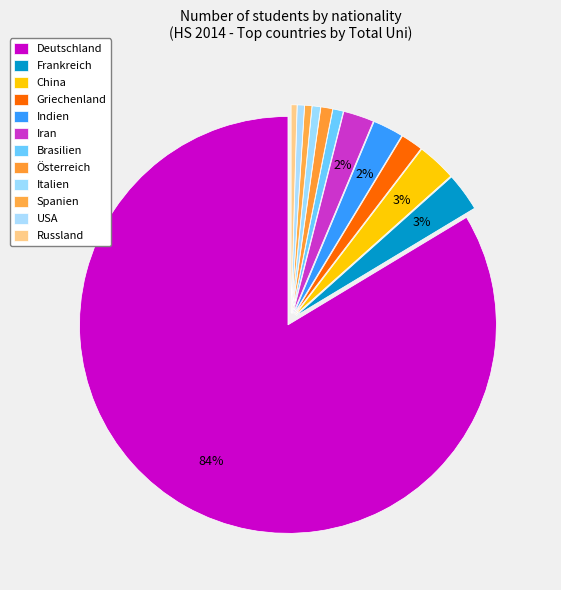

Which category accounts for the majority?

Deutschland